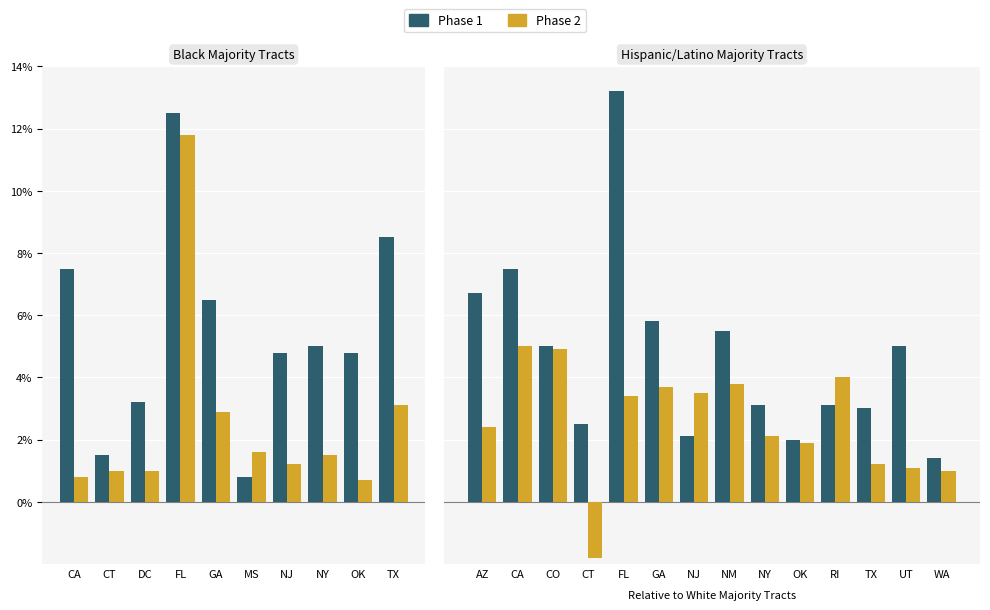

The value of Phase 1 at AZ is 2.4. True or false?

False